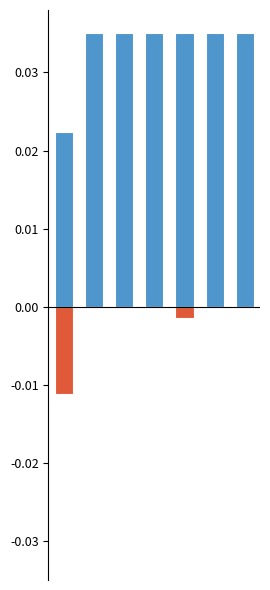

Reading left to right, list all the values displayed in this chart.

Score 1: 0=0.0	1=0.0	2=0.0	3=0.0	4=0.0	5=0.0	6=0.0
Score 2: 0=-0.0	1=0.0	2=0.0	3=0.0	4=-0.0	5=0.0	6=0.0